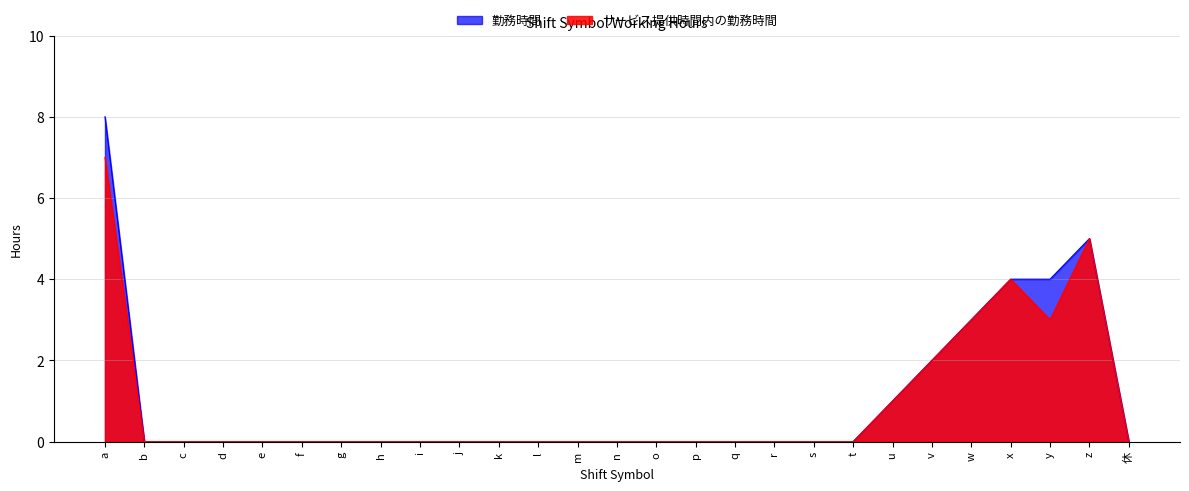

Rank the series by their average value, from lowest to highest.

サービス提供時間内の勤務時間, 勤務時間